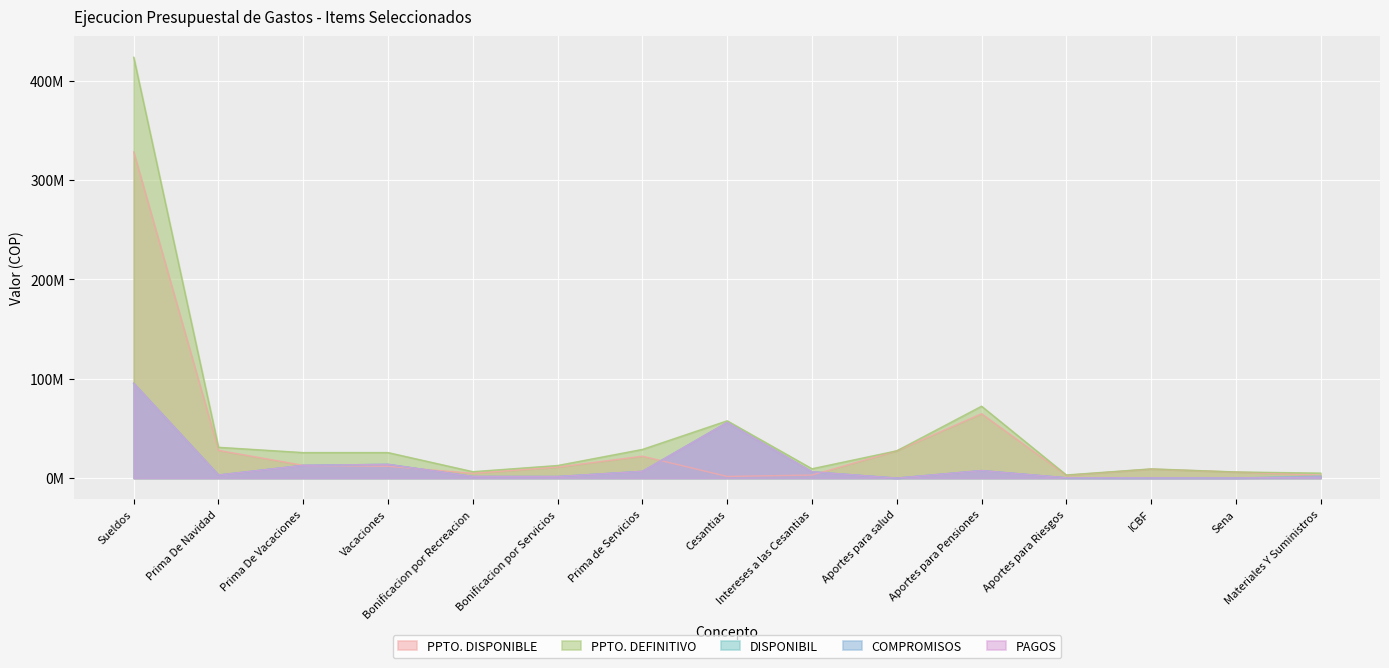

Which category has the highest value across all series?

Sueldos